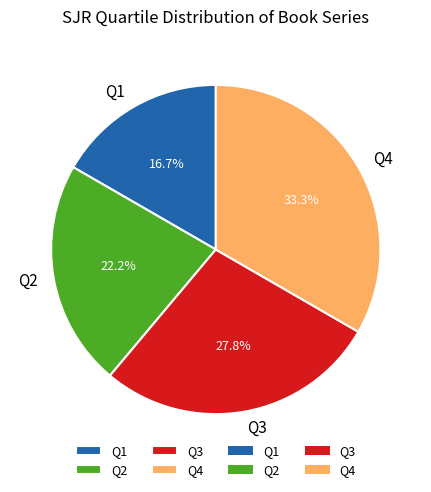

Which has a higher value, Q3 or Q2?

Q3